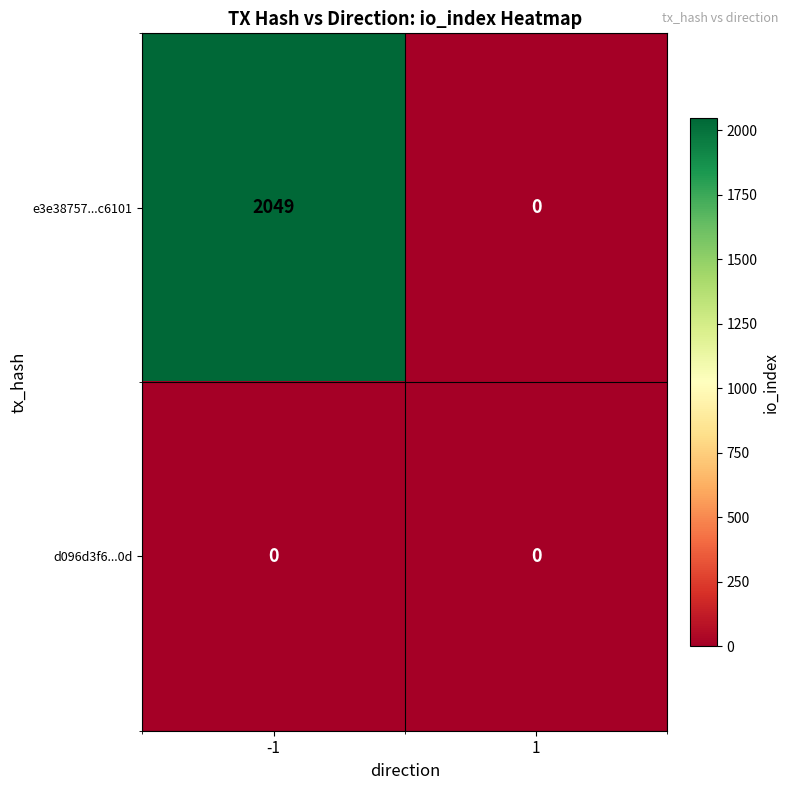

Between -1 and 1, which series saw the biggest shift?

e3e38757...c6101